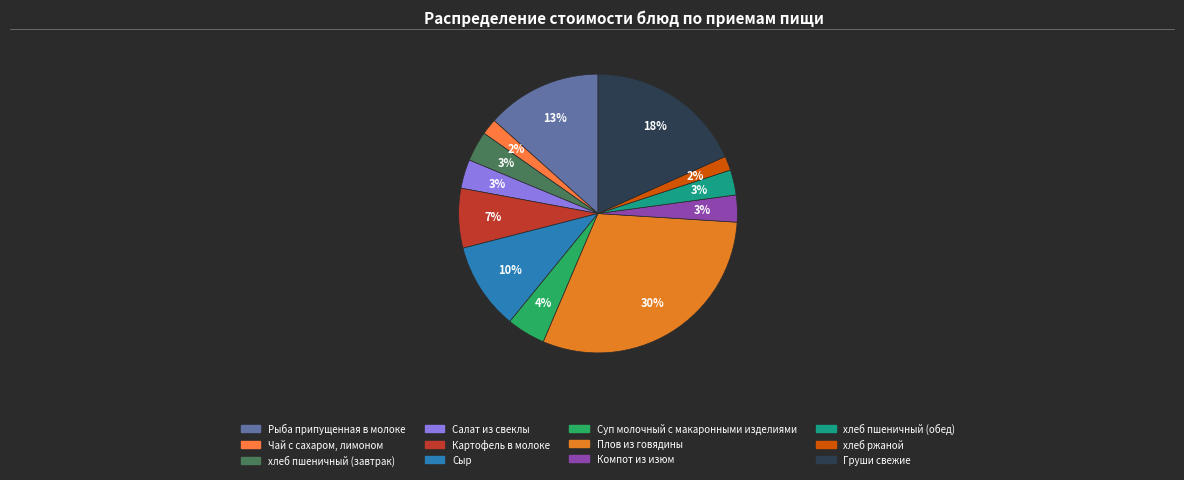

Between Компот из изюм and хлеб пшеничный (завтрак), which is larger?

хлеб пшеничный (завтрак)